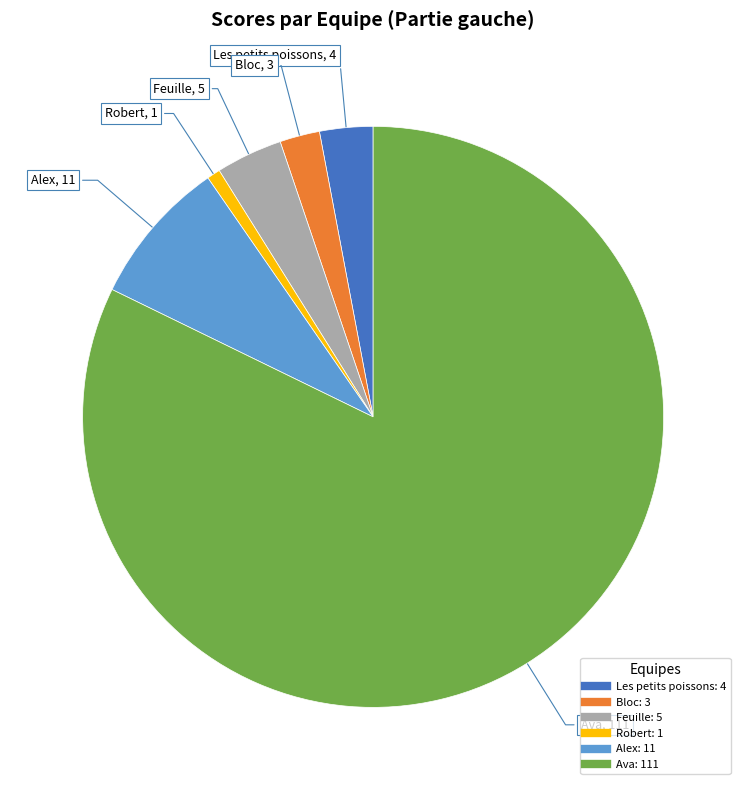

The Robert slice represents 1% of the pie. True or false?

True